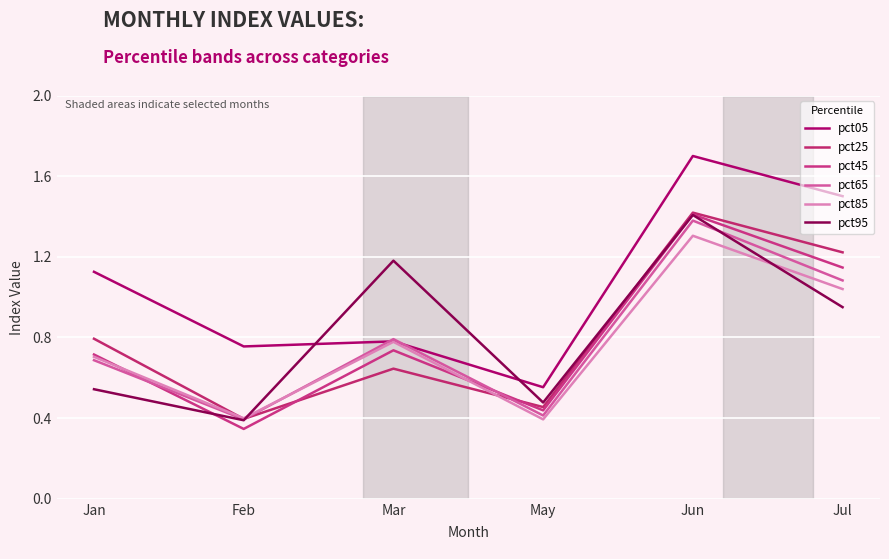

The pct05 series shows 1.0 at Mar. True or false?

False